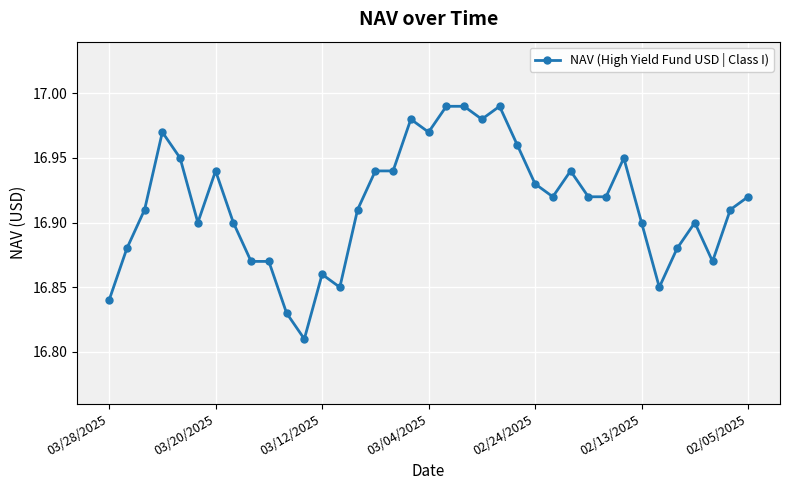

What is the difference between the maximum and second lowest values?

0.2